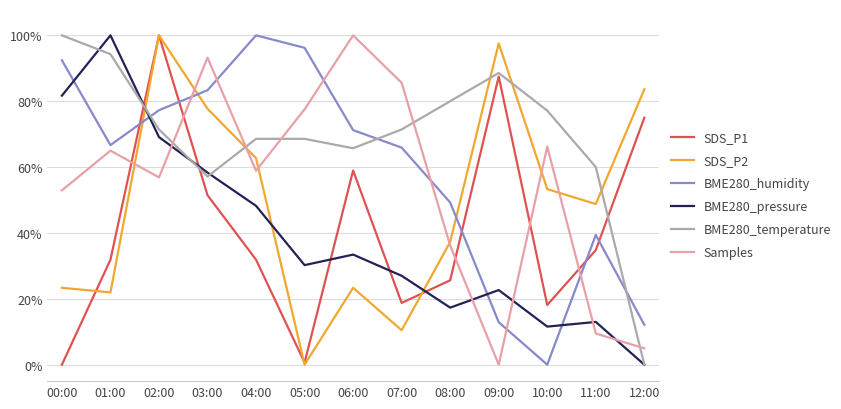

The SDS_P2 series shows 62.7 at 04:00. True or false?

True